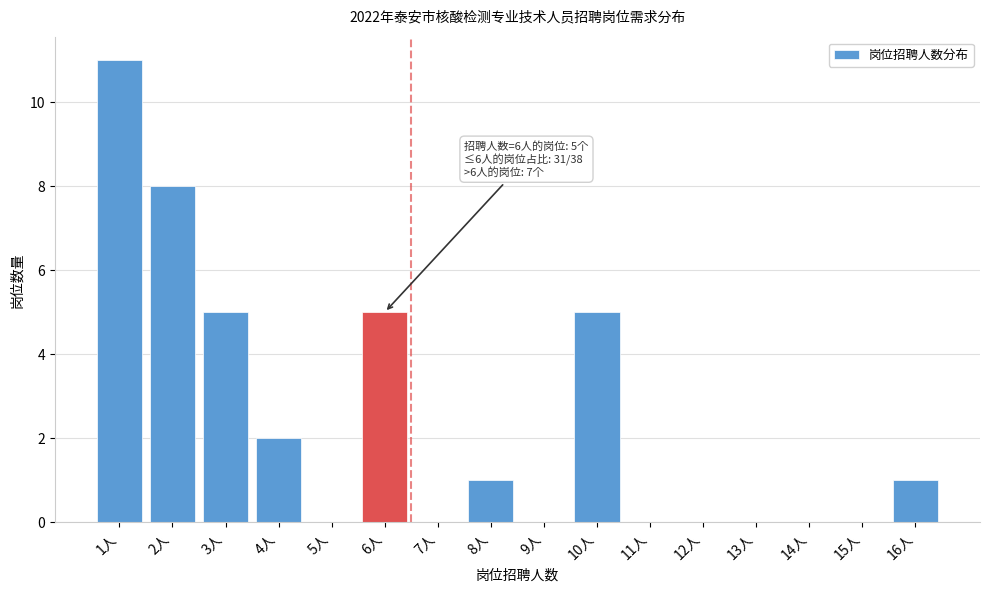

Reading left to right, extract all data points from this chart.

1人=11	2人=8	3人=5	4人=2	5人=0	6人=5	7人=0	8人=1	9人=0	10人=5	11人=0	12人=0	13人=0	14人=0	15人=0	16人=1